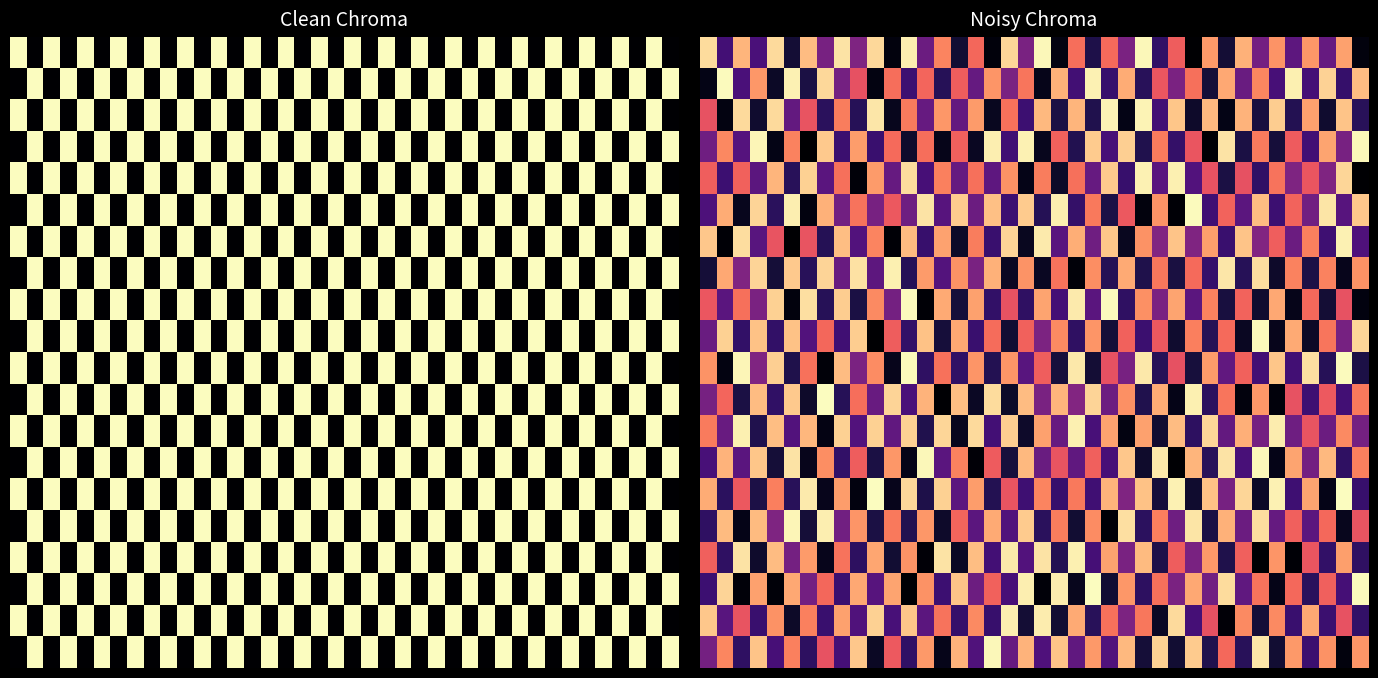

Count the number of categories in the chart.

40